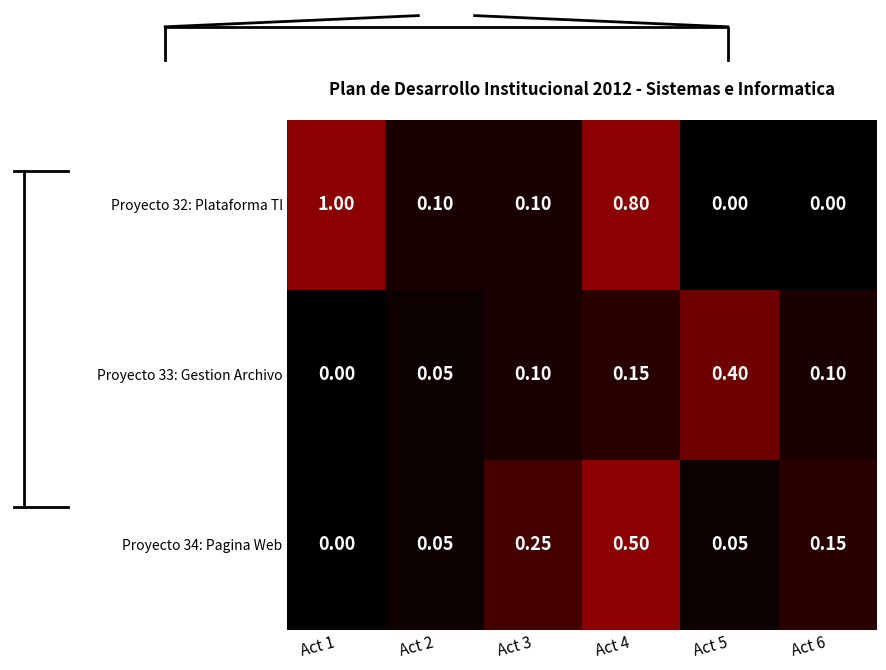

At which category does the chart reach its minimum across all series?

Act 5